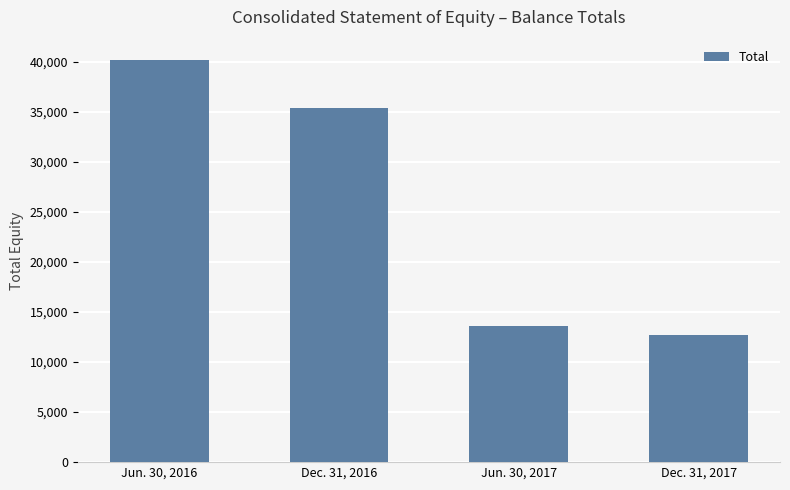

Count the number of data series in this chart.

1